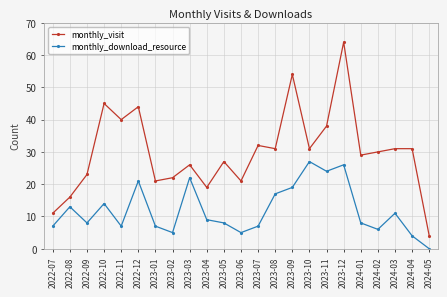

True or false: monthly_download_resource and monthly_visit intersect in this chart.

False